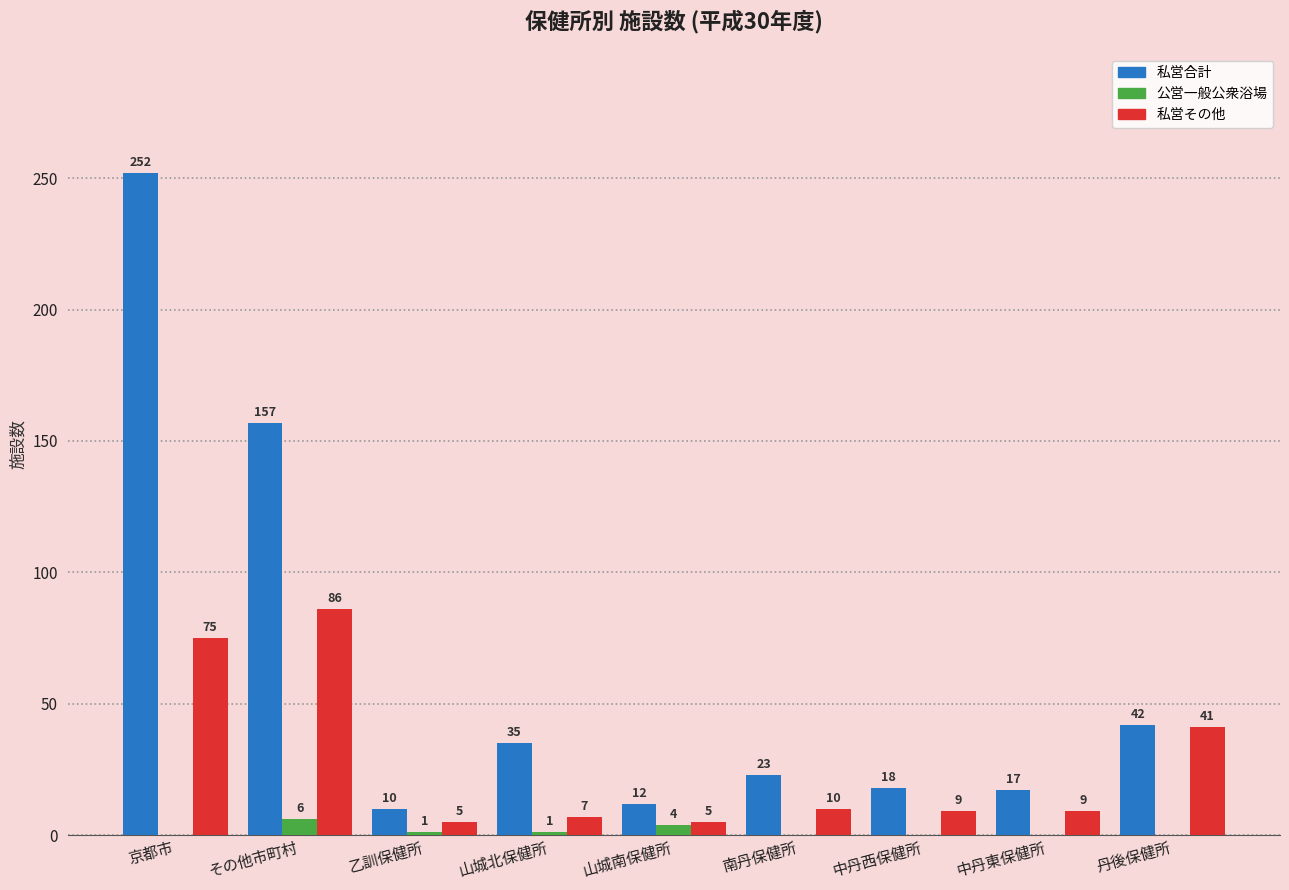

Which series changed the most between 山城南保健所 and 丹後保健所?

私営その他